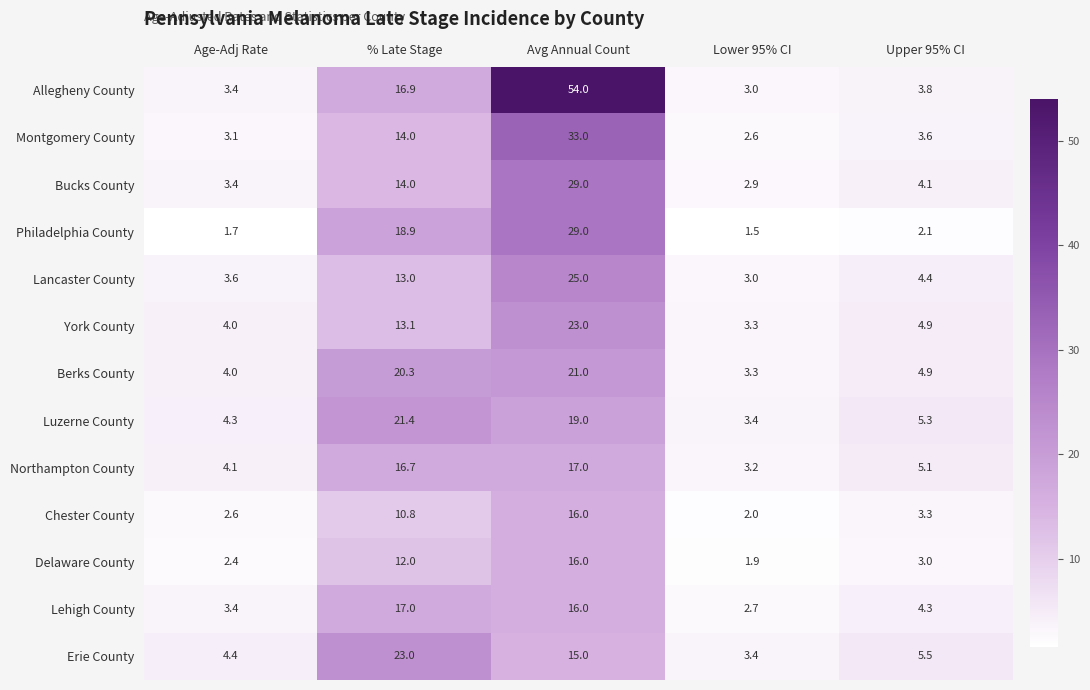

Between Age-Adj Rate and Upper 95% CI, which series saw the biggest shift?

Erie County